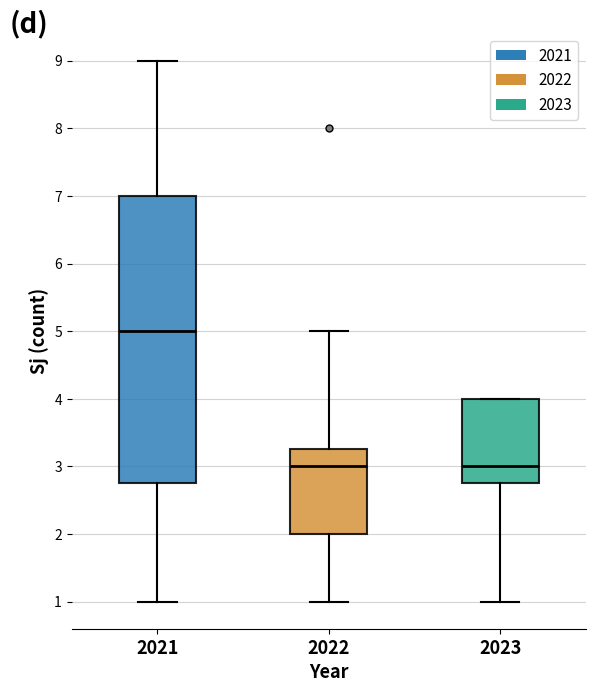

Where is the upper edge of the box at x = 2021 on the y-axis? The values are not printed on the chart, so give them approximately, as read against the axis.

7.0